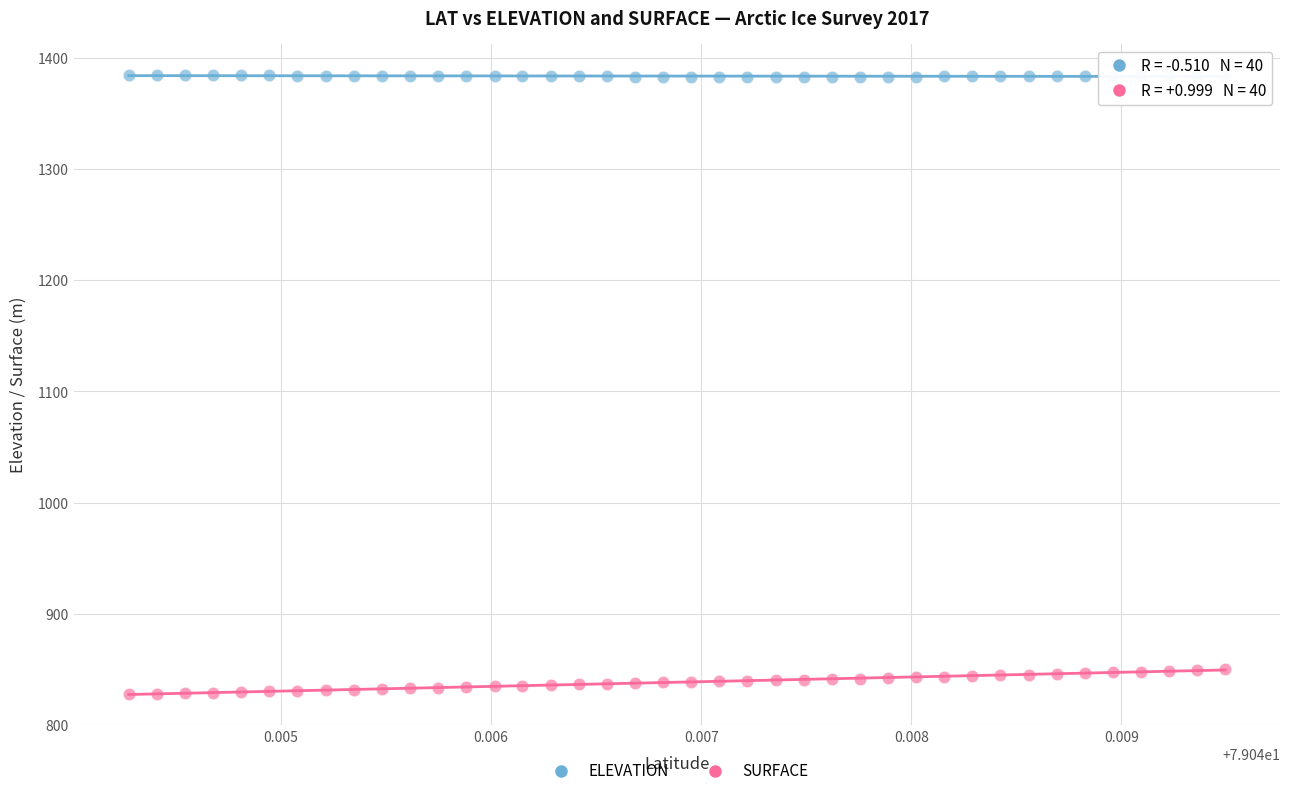

Across all data points, what is the range of Y values (max minus min)?

556.5